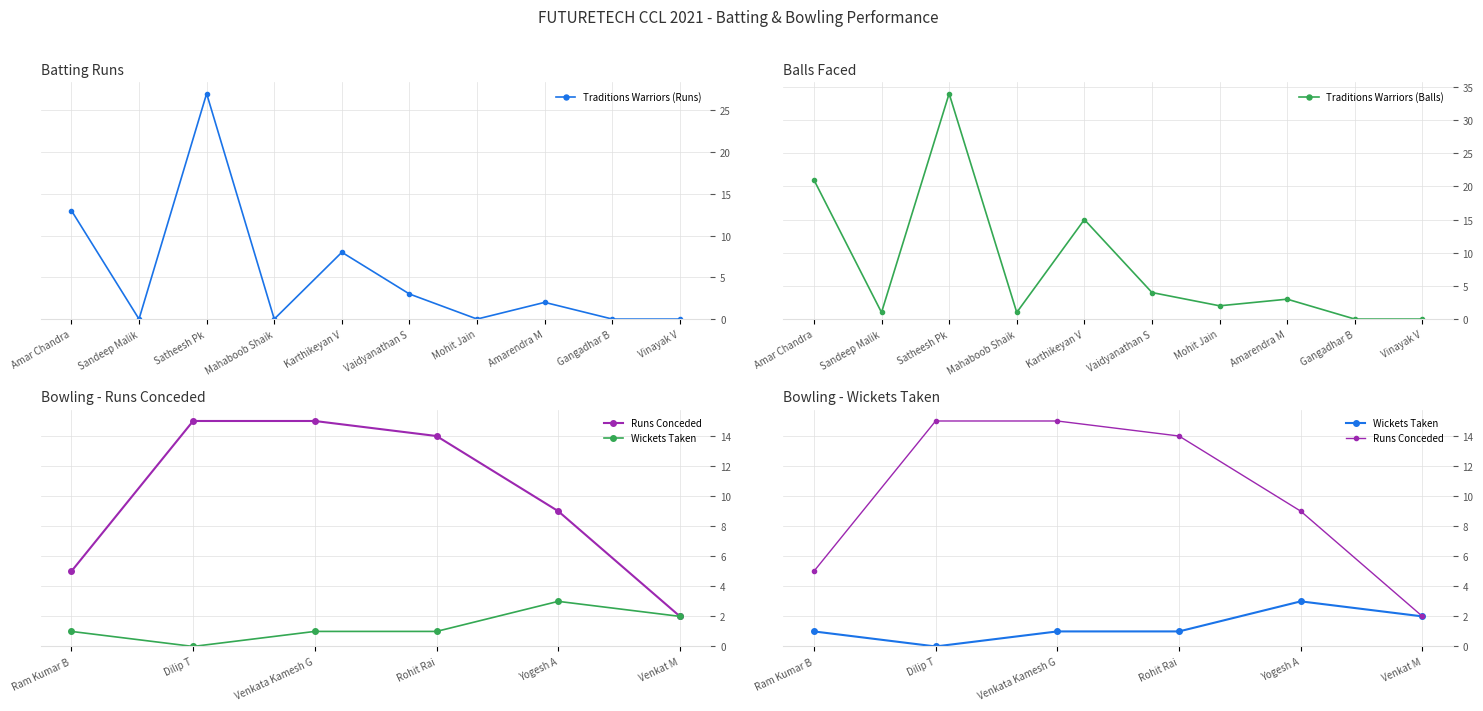

Which label corresponds to the smallest value in the chart?

Sandeep Malik